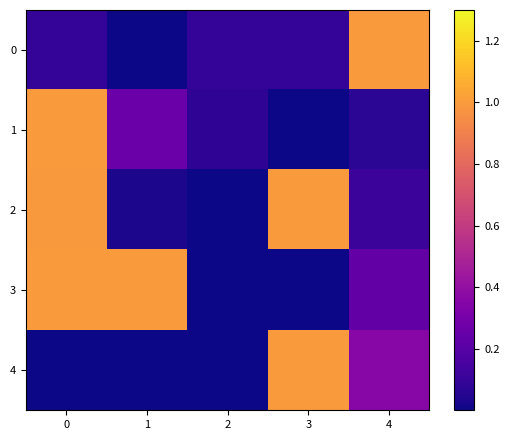

List the series in order of their peak value, lowest first.

0, 1, 2, 3, 4